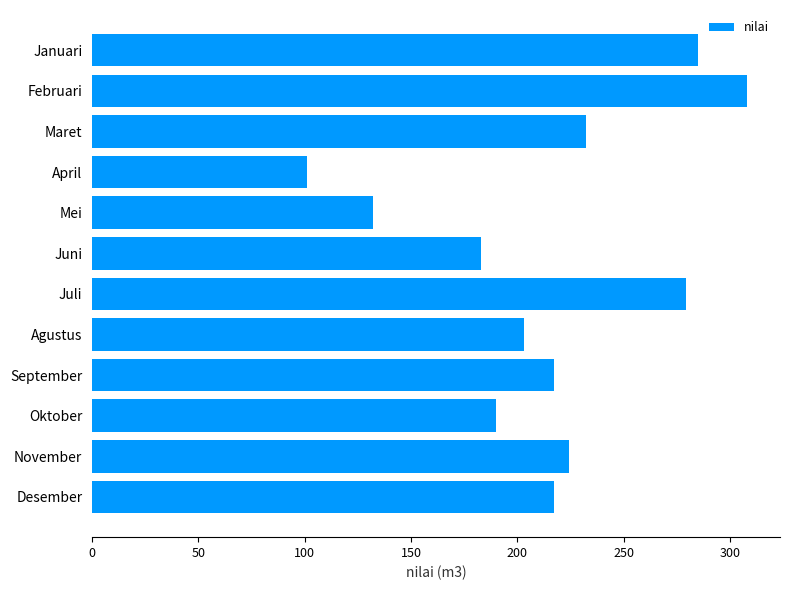

How many bars are there in total?

12